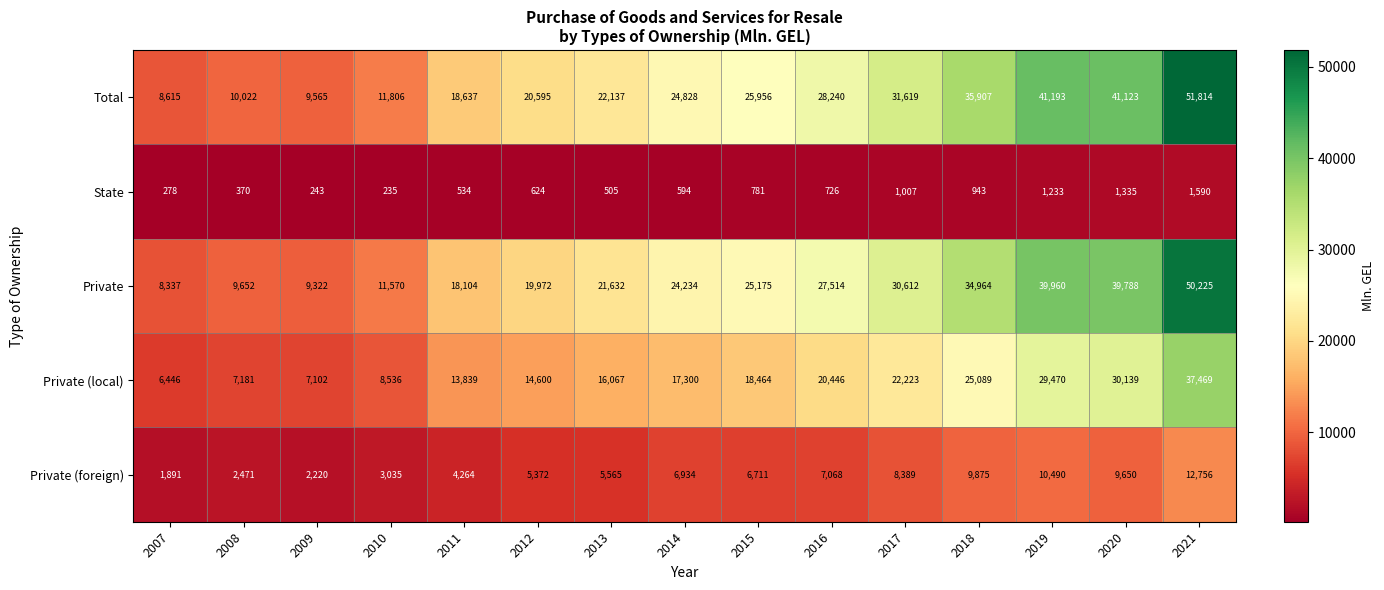

What is the sum of all State values?

10998